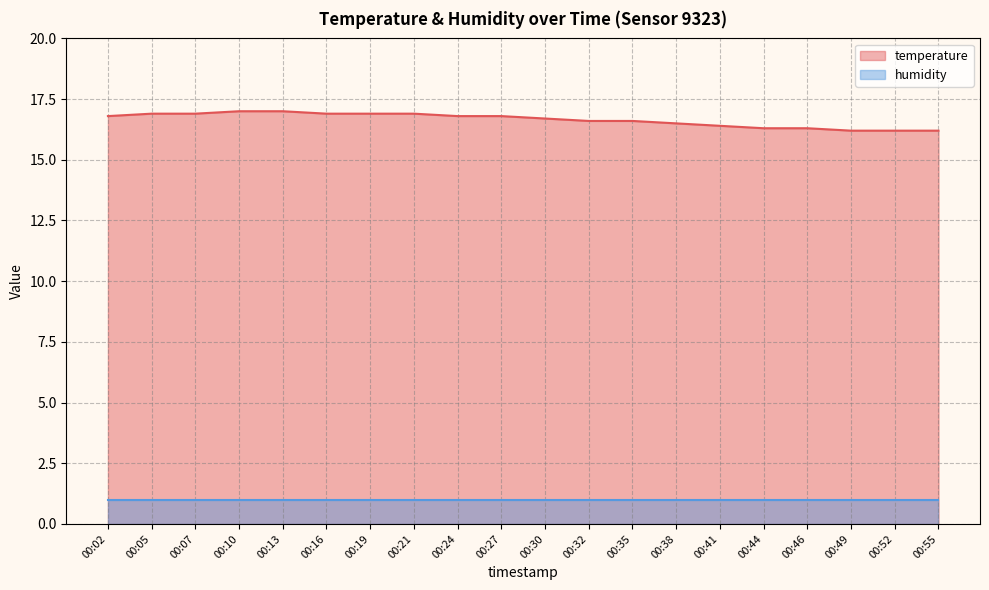

What is the average value?

16.6